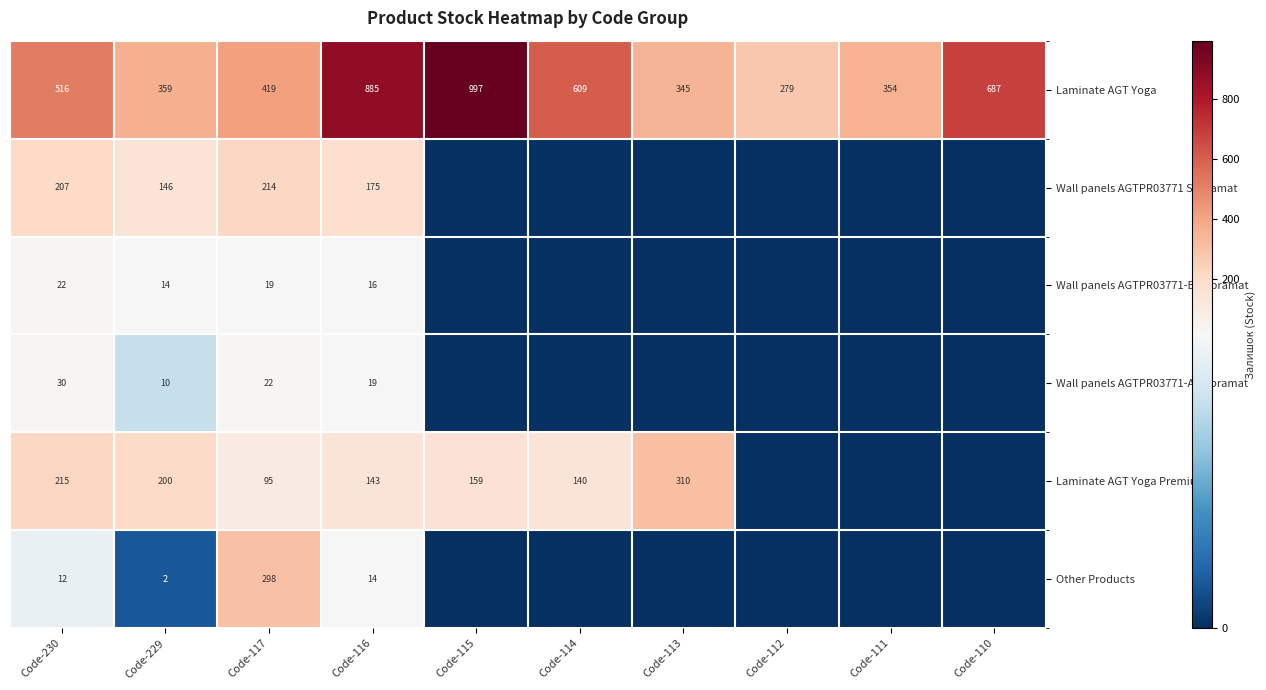

Between Code-111 and Code-115, which is larger?

Code-115